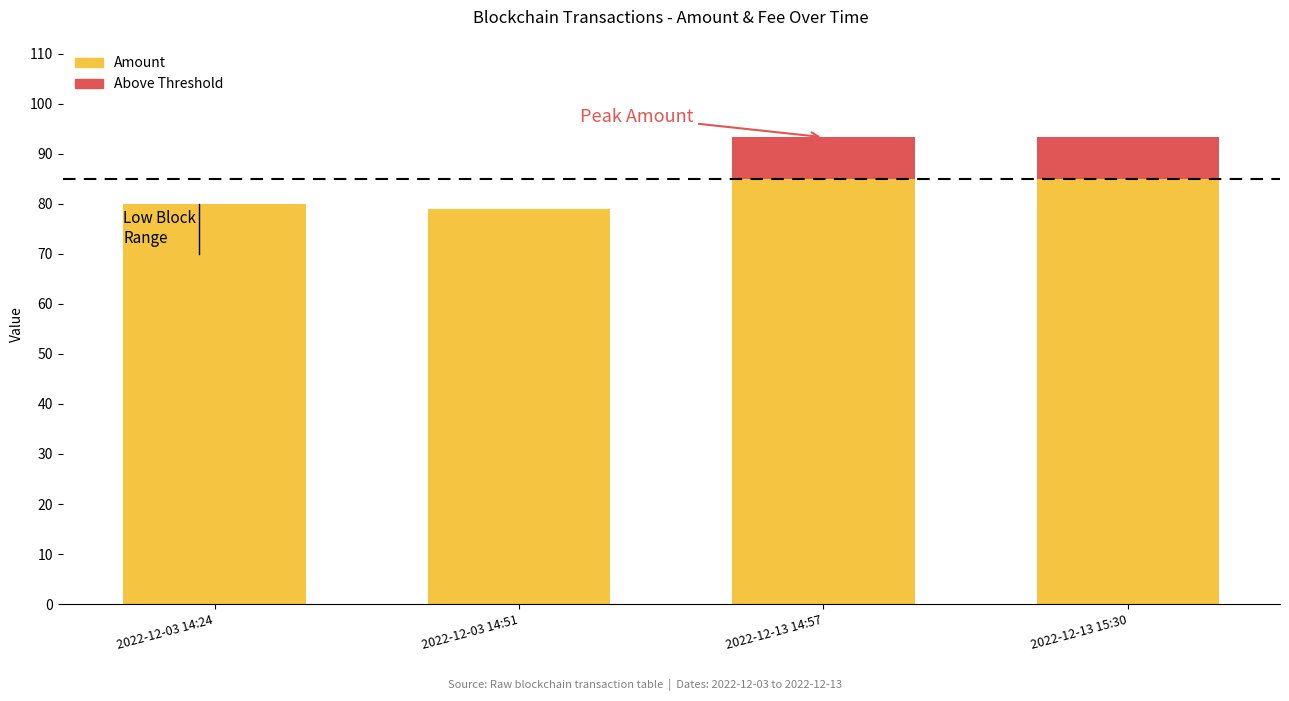

At which category does the chart reach its peak across all series?

2022-12-13 14:57